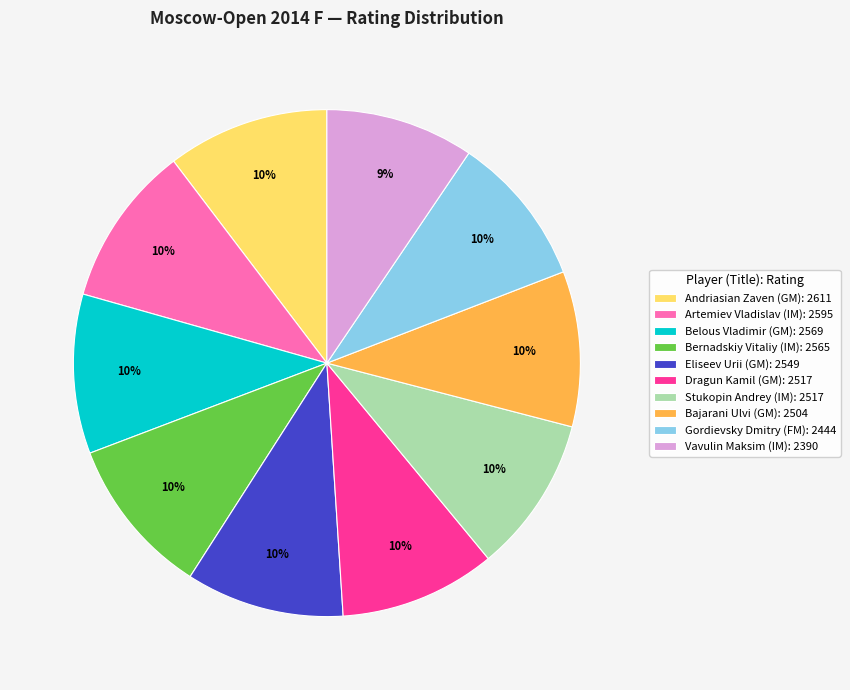

Approximately how many times larger is the value at Belous Vladimir (GM): 2569 compared to Stukopin Andrey (IM): 2517?

1.0